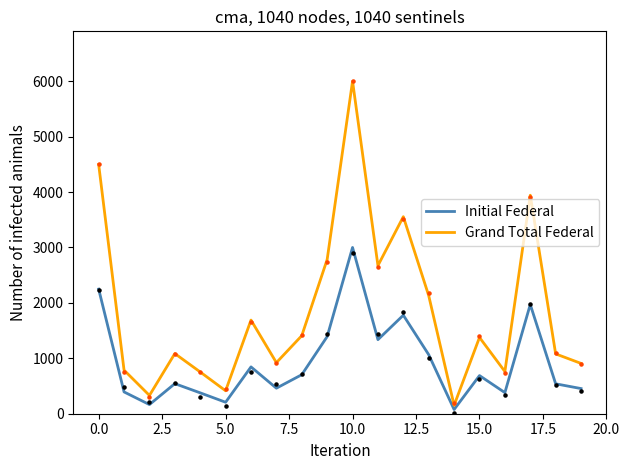

Which series has the largest total across all categories?

Grand Total Federal